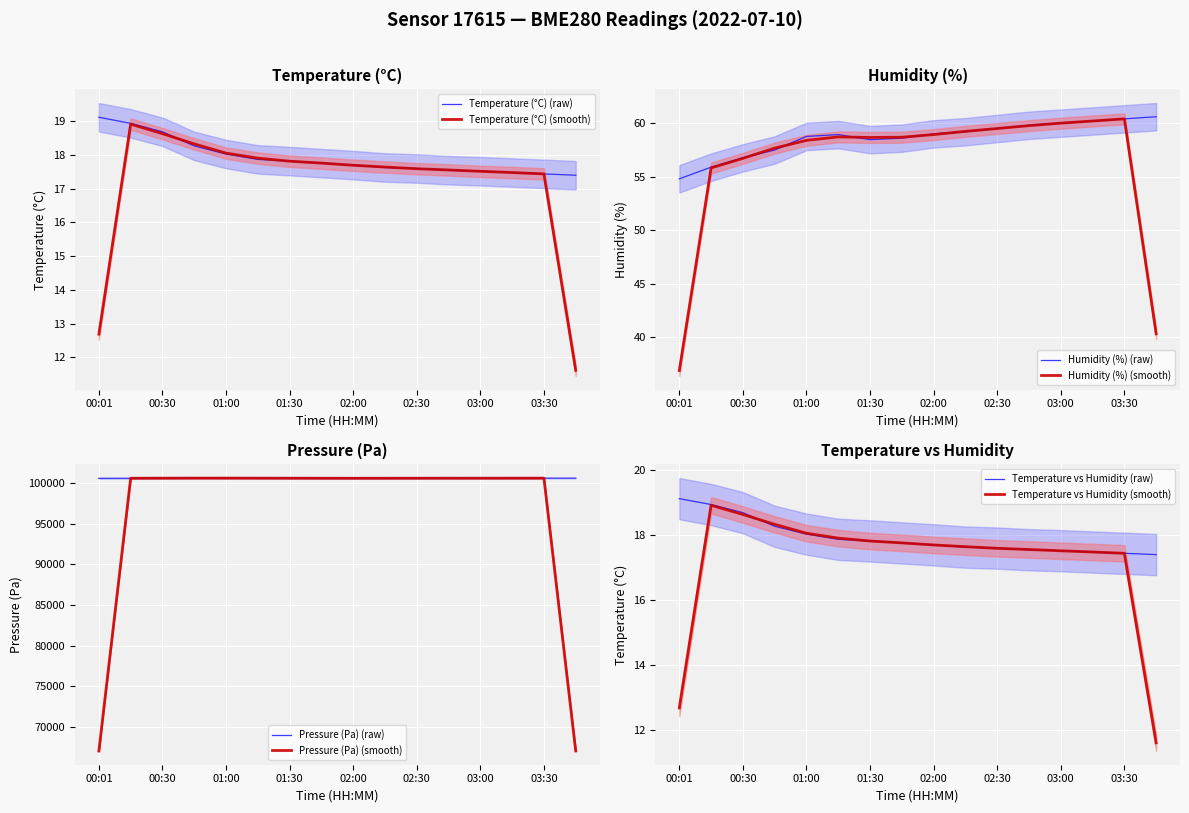

What is the difference between the maximum and minimum values in the humidity series?

5.8